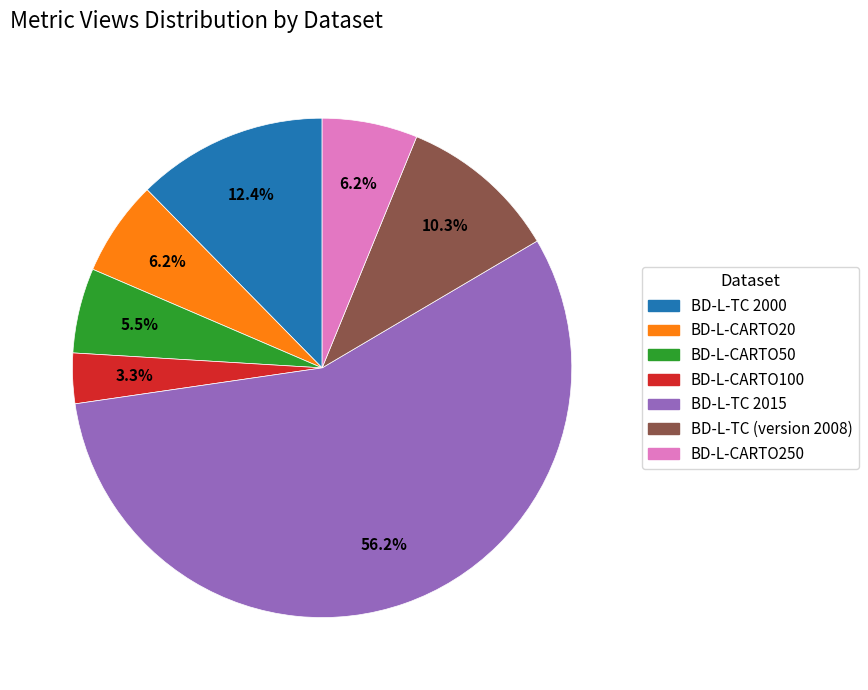

To the nearest percent, what is the combined percentage of BD-L-TC 2015 and BD-L-CARTO20?

62%